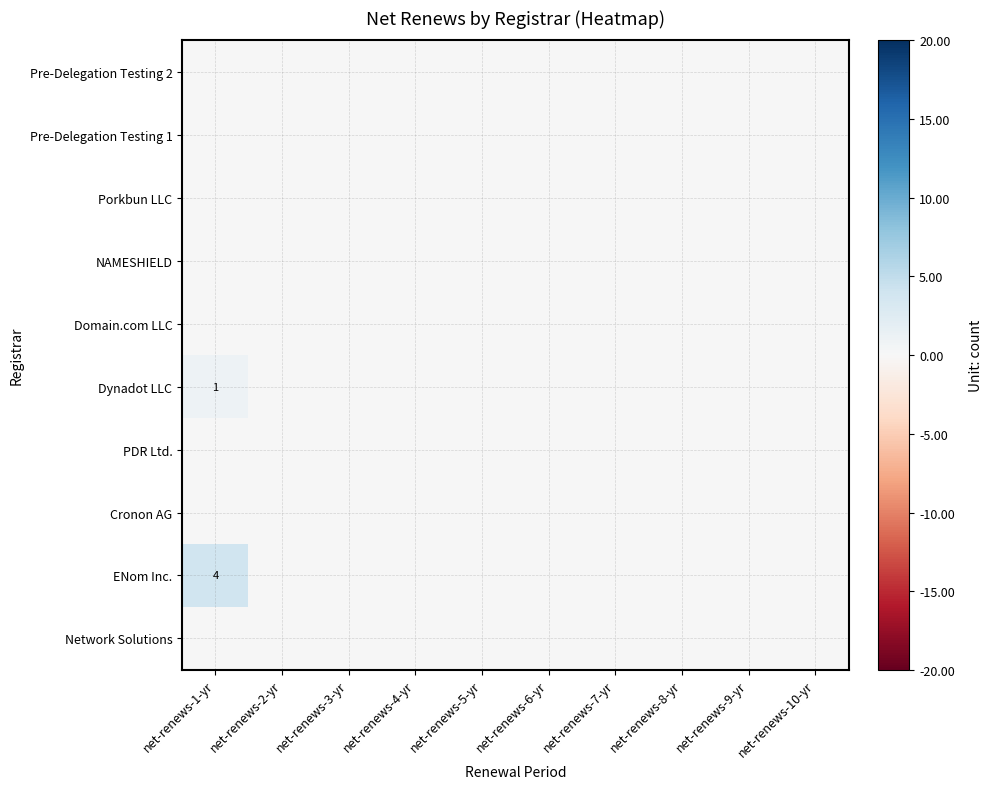

The ENom Inc. series shows 6 at net-renews-1-yr. True or false?

False